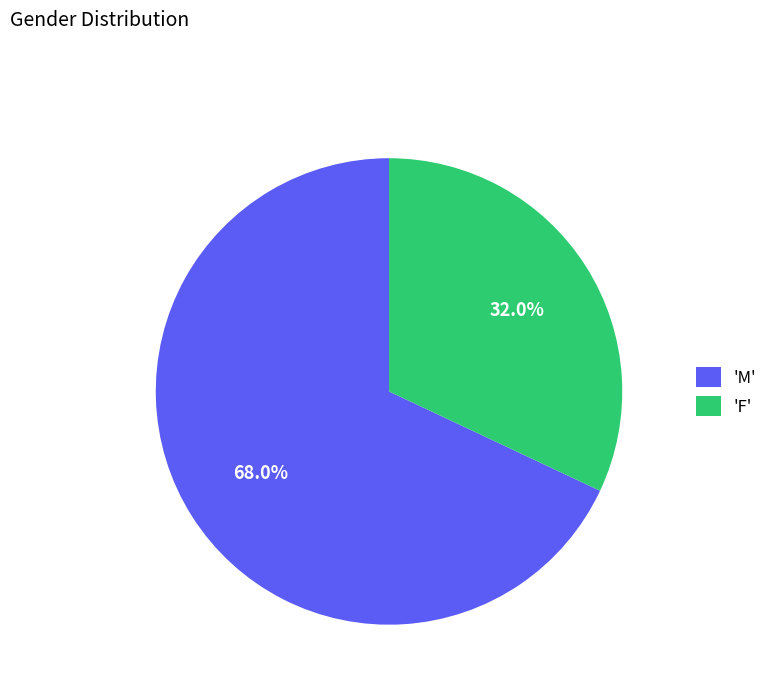

Which category has the biggest portion of the pie?

'M'